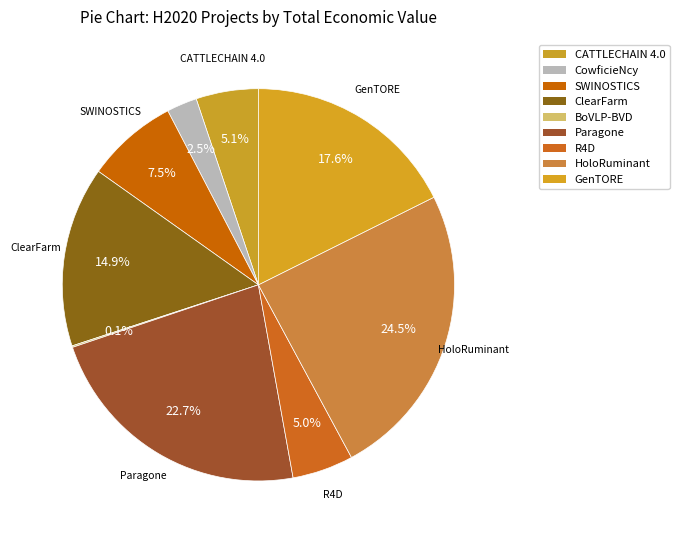

How many segments does this pie chart have?

9